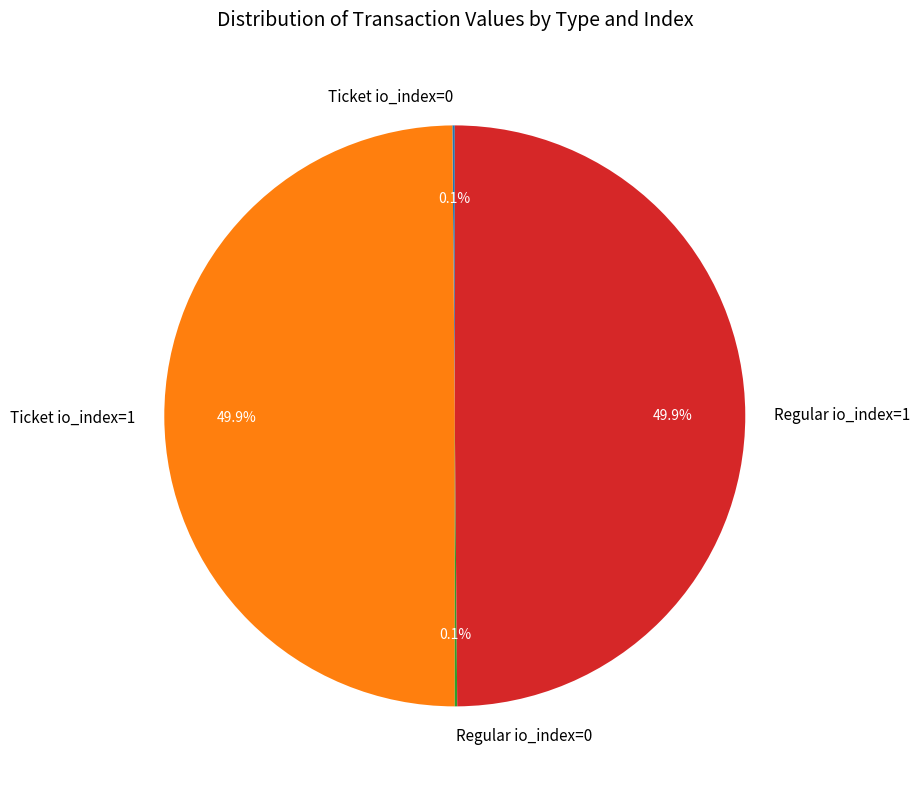

What portion of the pie excludes Ticket io_index=1?

50.1%